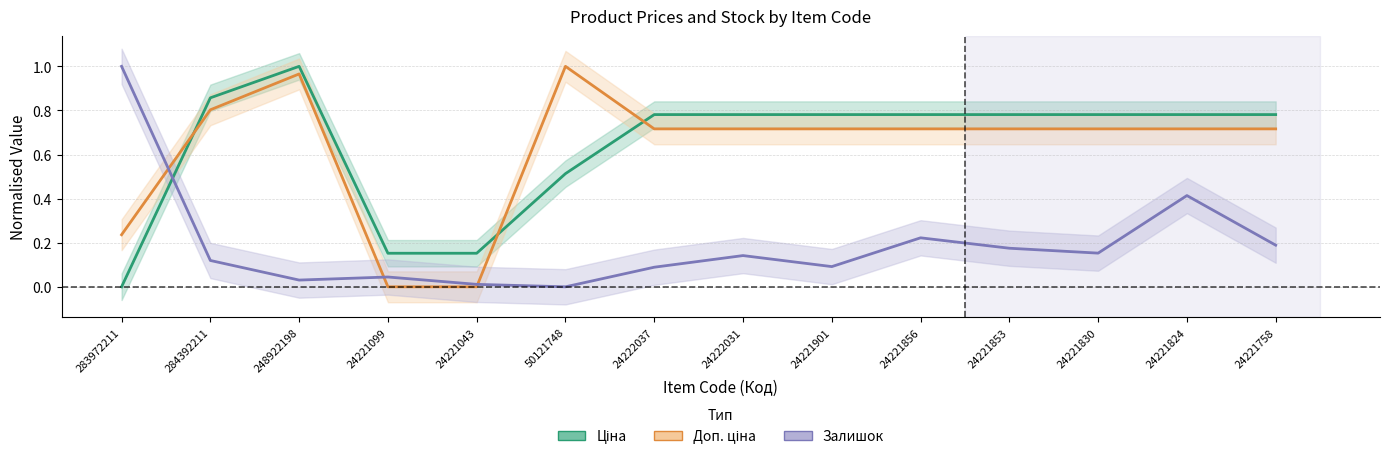

Which series has the largest total across all categories?

Ціна